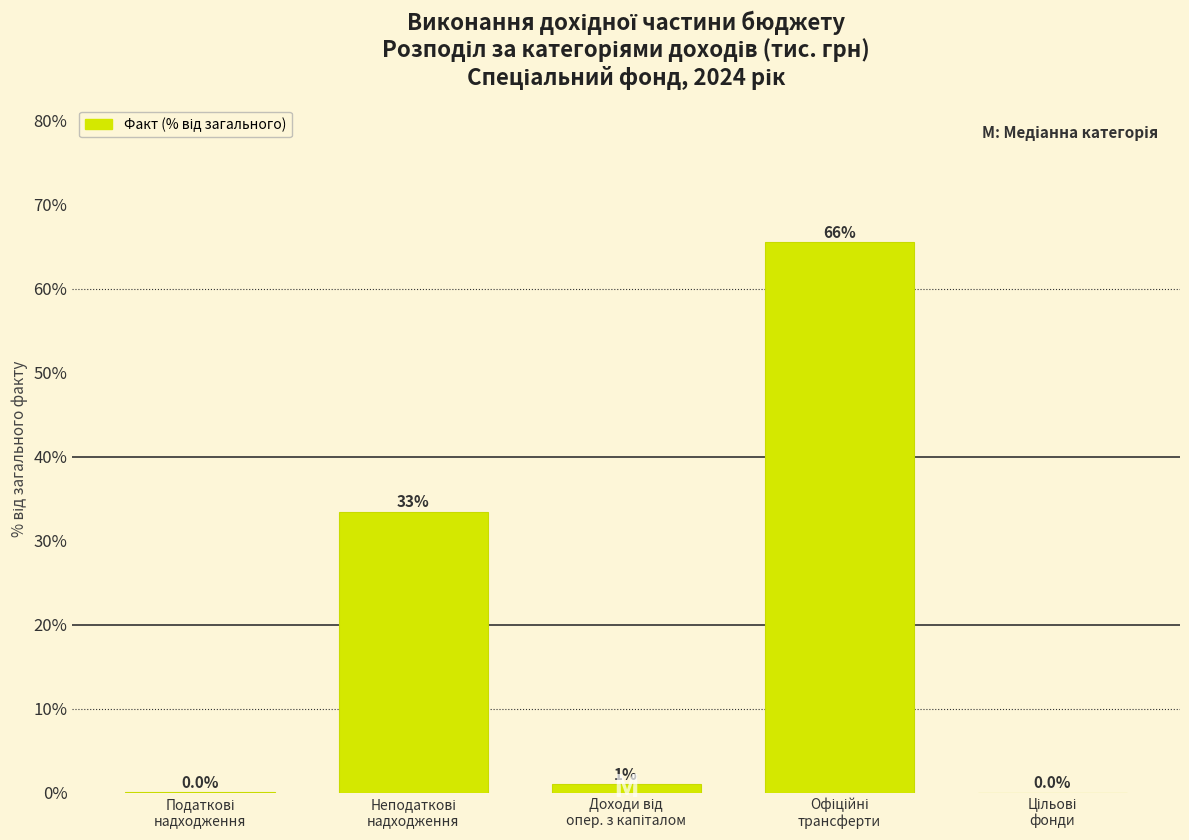

What is the maximum value shown in the chart?

65.5